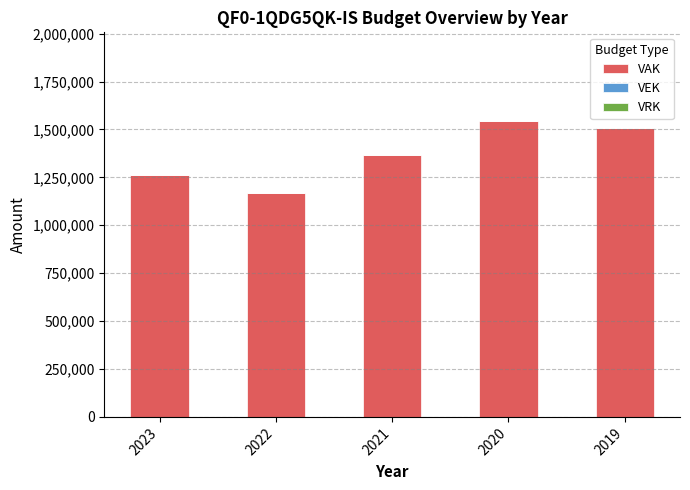

How many data points does each series have?

5